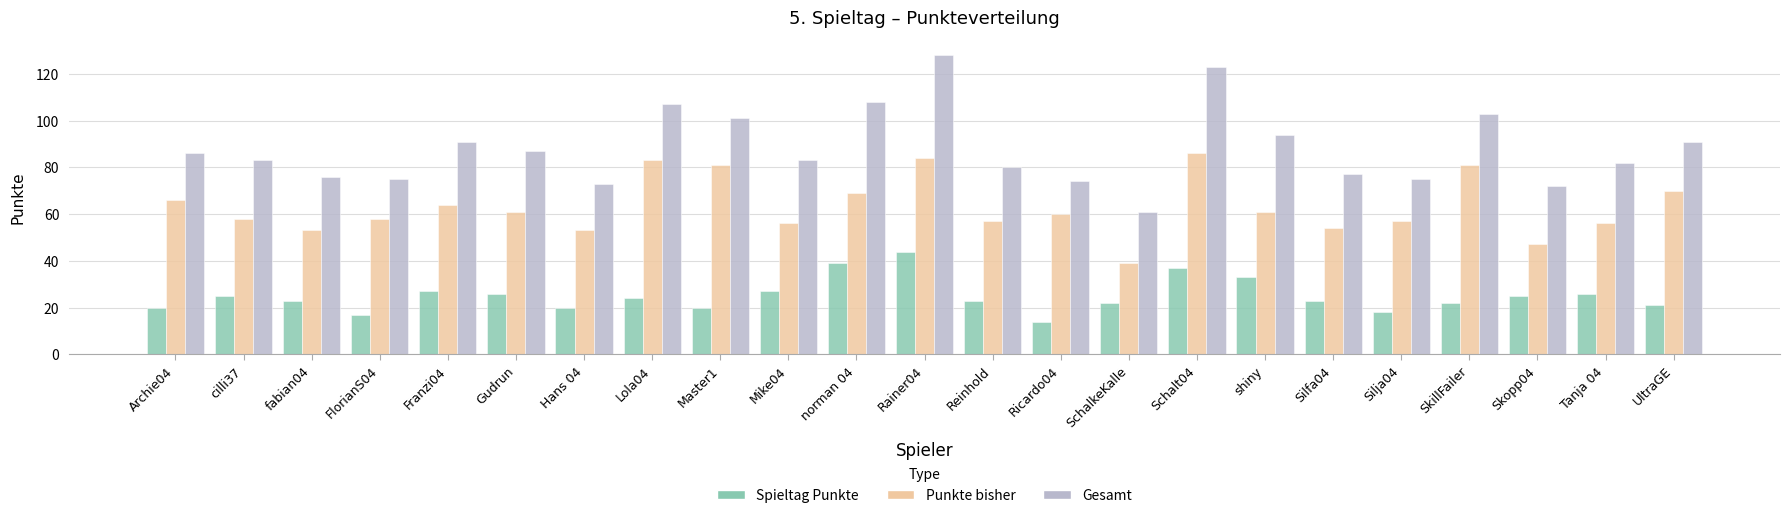

At which label does Punkte bisher reach its peak?

Schalt04